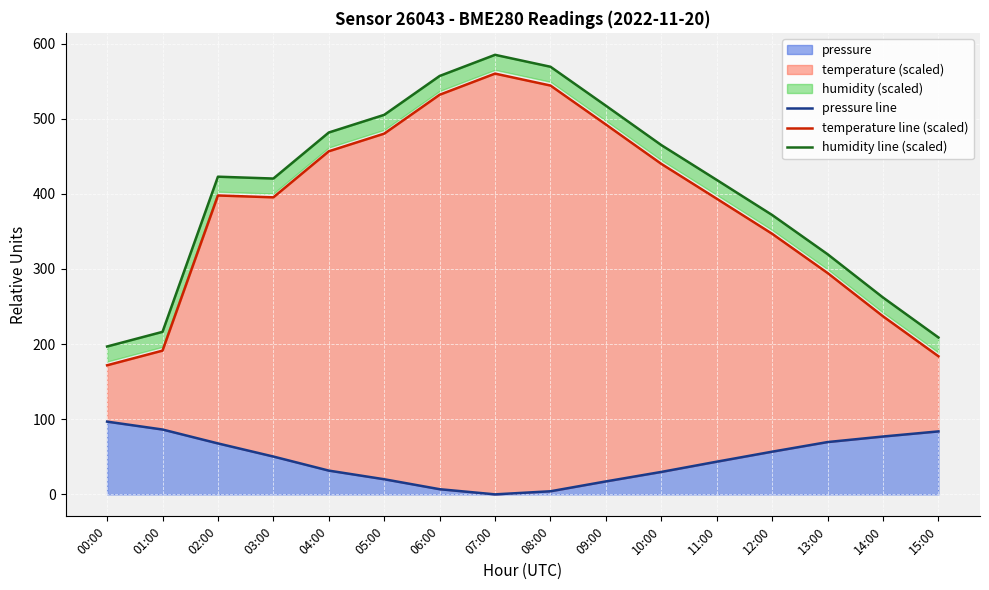

What is the average value of the temperature line (scaled) series?

382.3